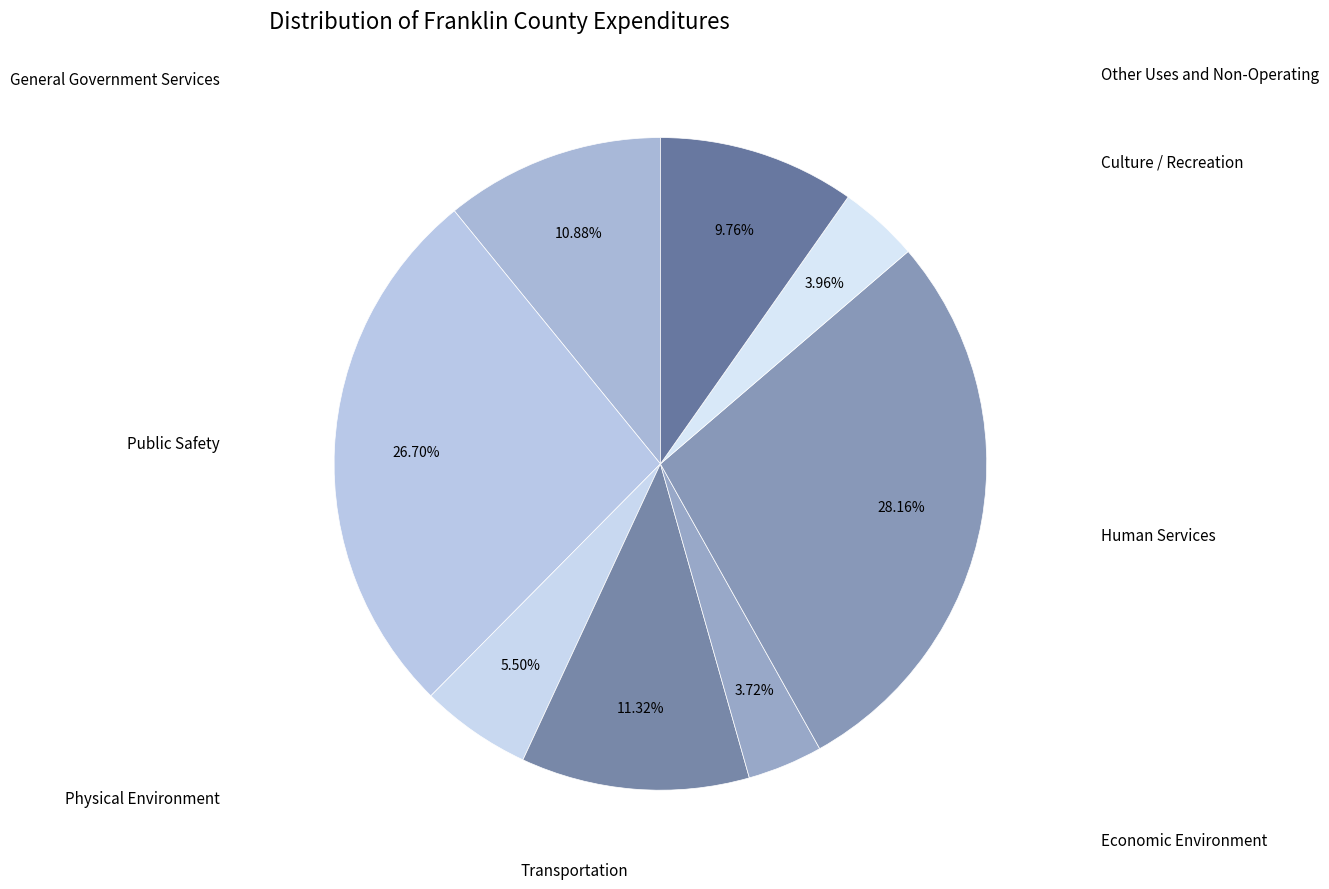

How many slices are in this pie chart?

8